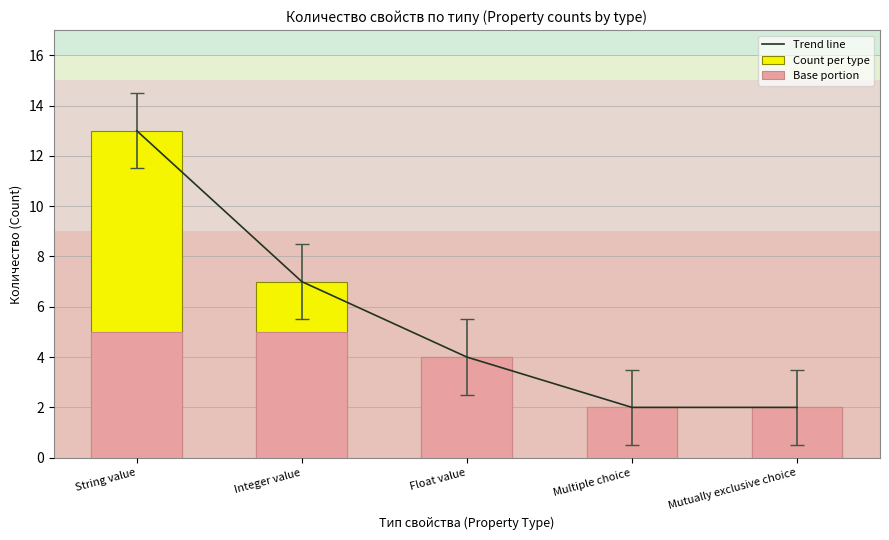

Reading right to left, list all the values displayed in this chart.

Trend line: 2	2	4	7	13
Count per type: 2	2	4	7	13
Base portion: 2	2	4	5	5